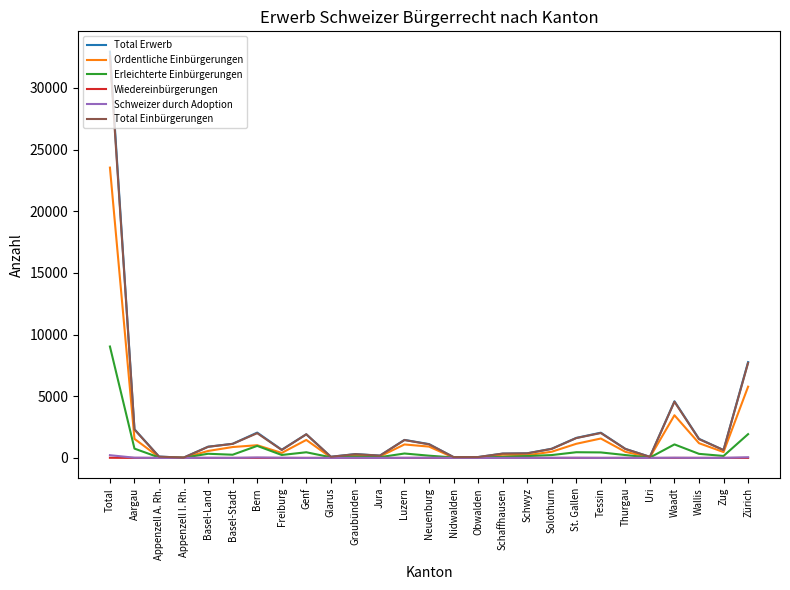

What is the sum of the Wiedereinbürgerungen values at Total and St. Gallen?

14